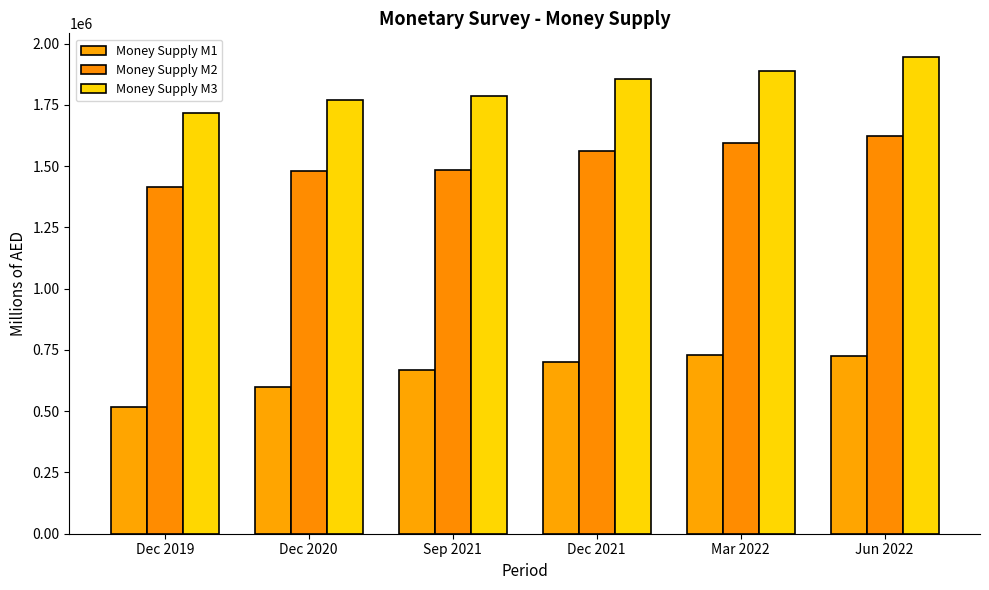

Which category has the lowest value across all series?

Dec 2019